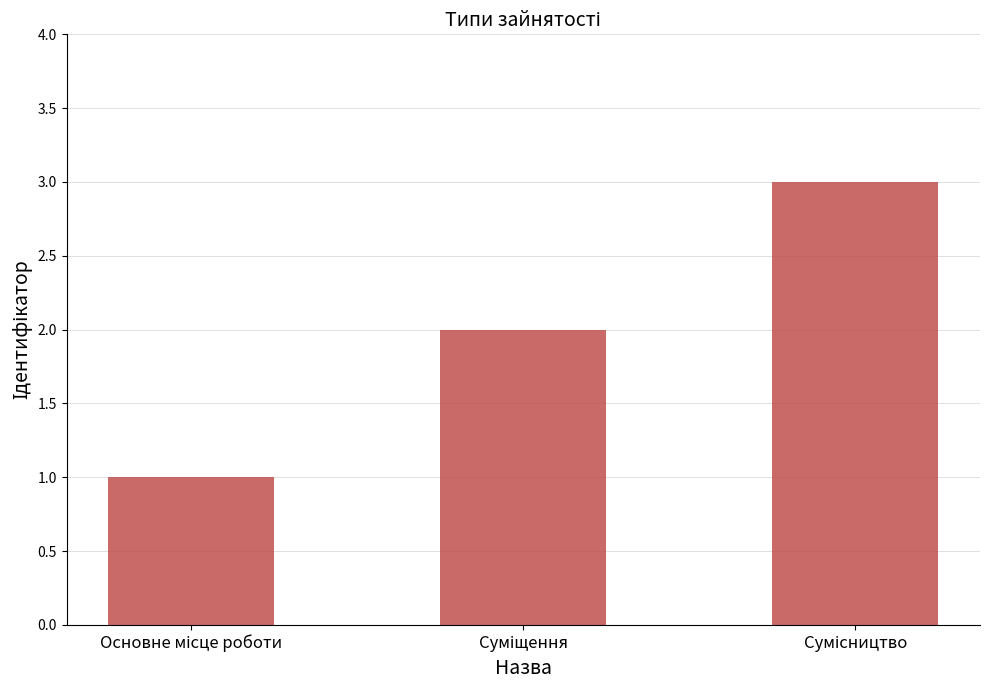

How many values are between 1 and 3?

3